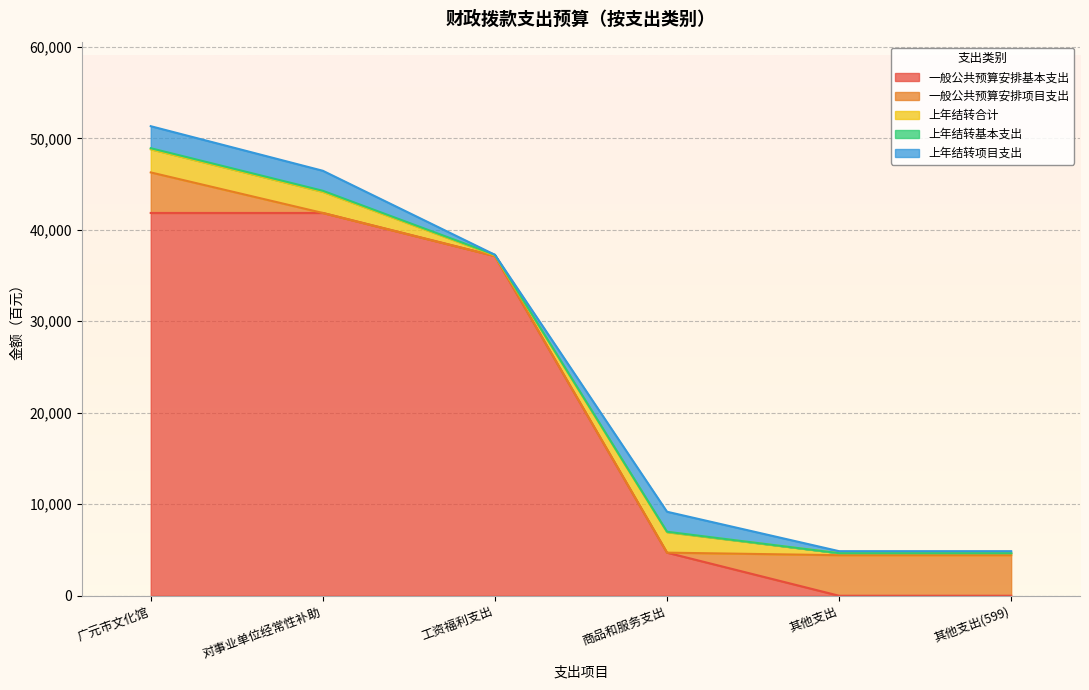

Between which two adjacent categories do 上年结转项目支出 and 一般公共预算安排项目支出 first intersect?

广元市文化馆 and 对事业单位经常性补助